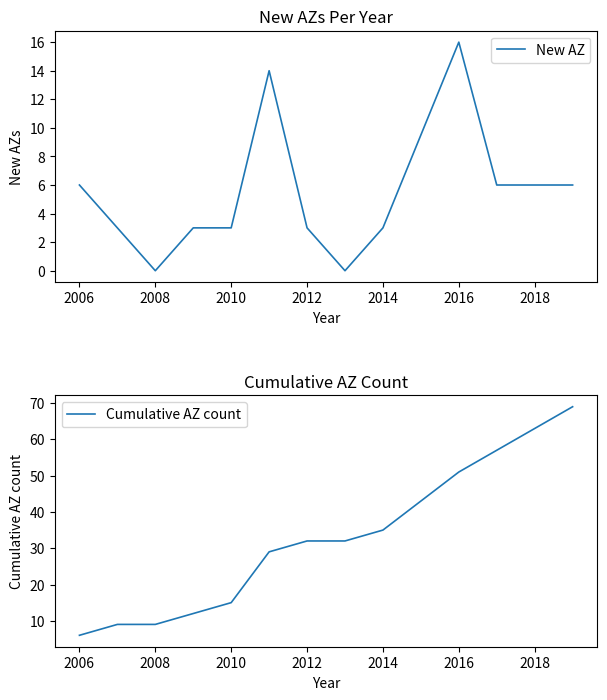

At which label does New AZ reach its peak?

2016